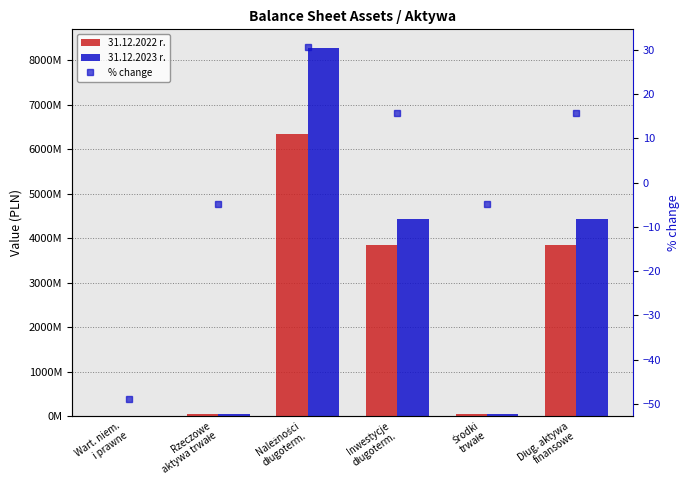

What is the average value of the 31.12.2023 r. series?

2872330802.1